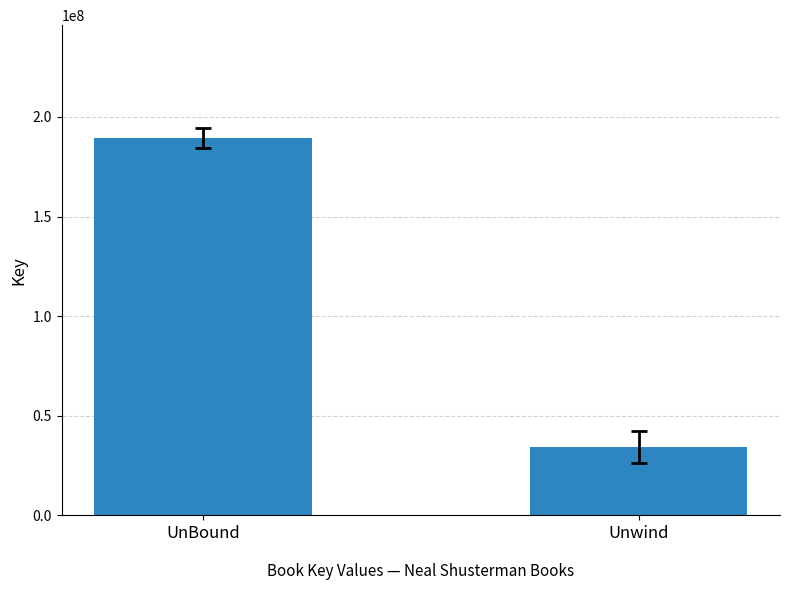

What is the label of the 2nd bar from the left?

Unwind